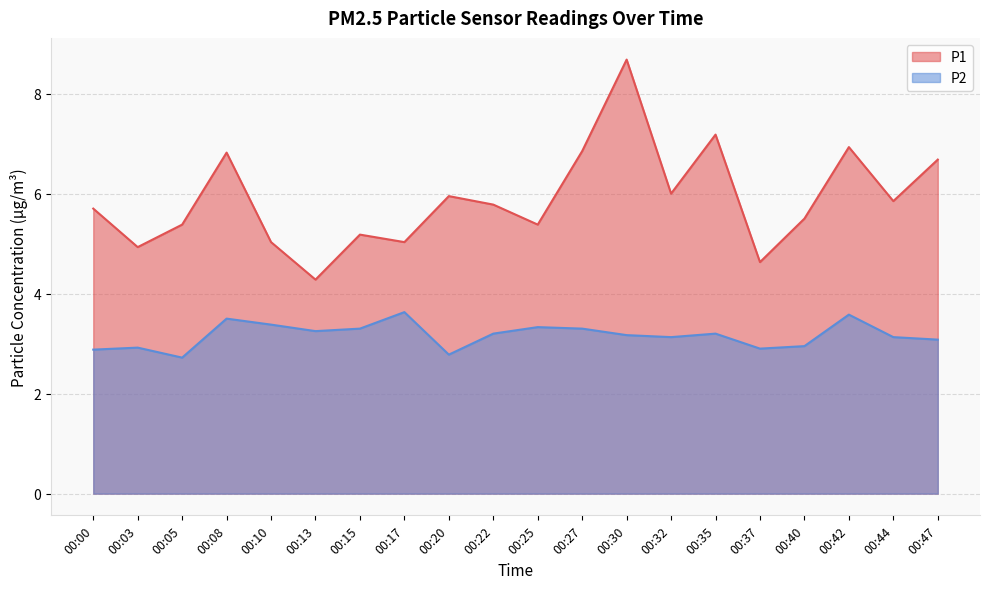

Count the number of categories in the chart.

20